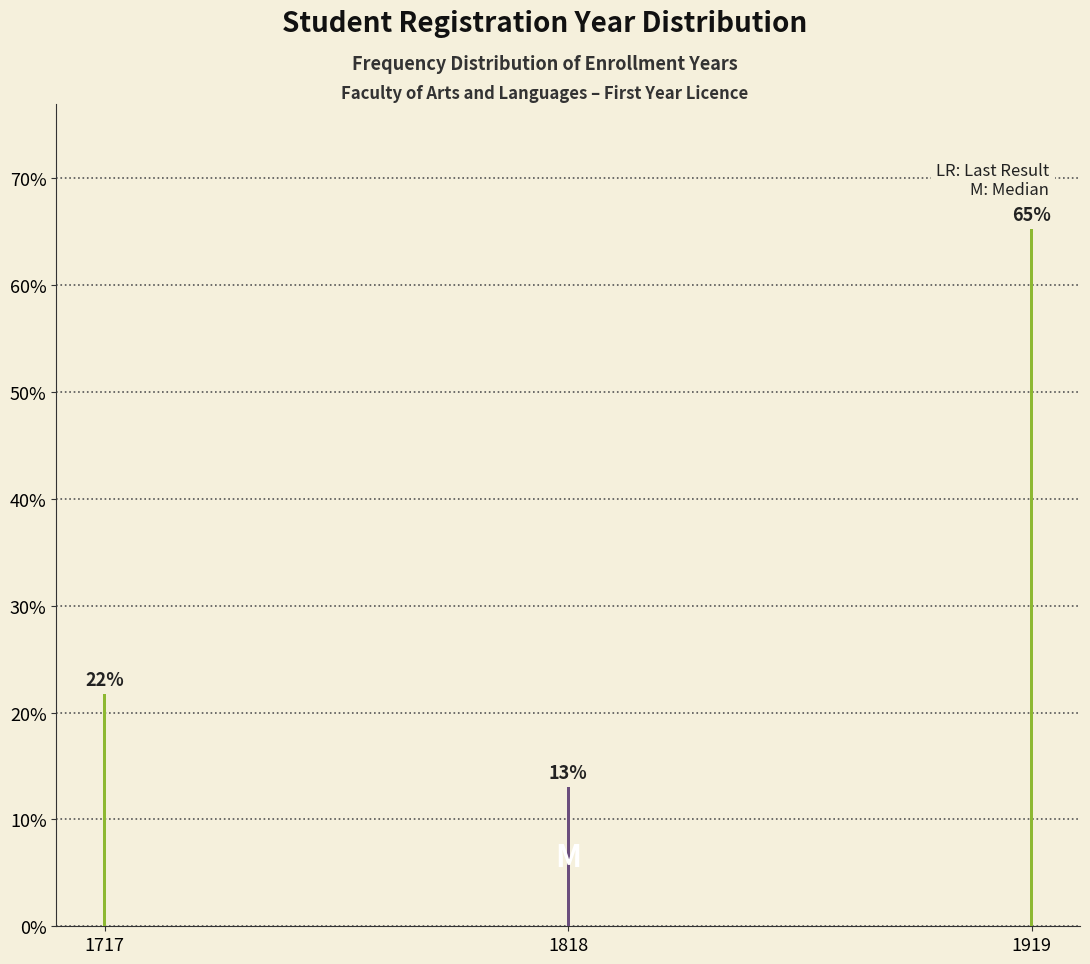

Rank the categories by value from lowest to highest.

1818, 1717, 1919